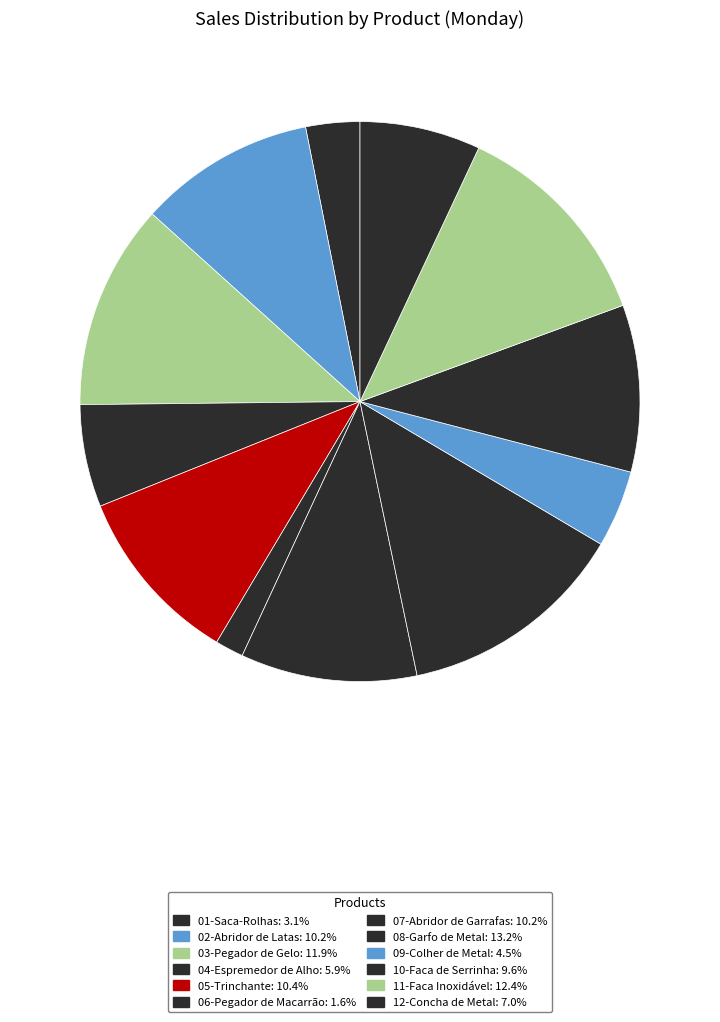

Approximately how many times larger is the value at 03-Pegador de Gelo compared to 12-Concha de Metal?

1.7